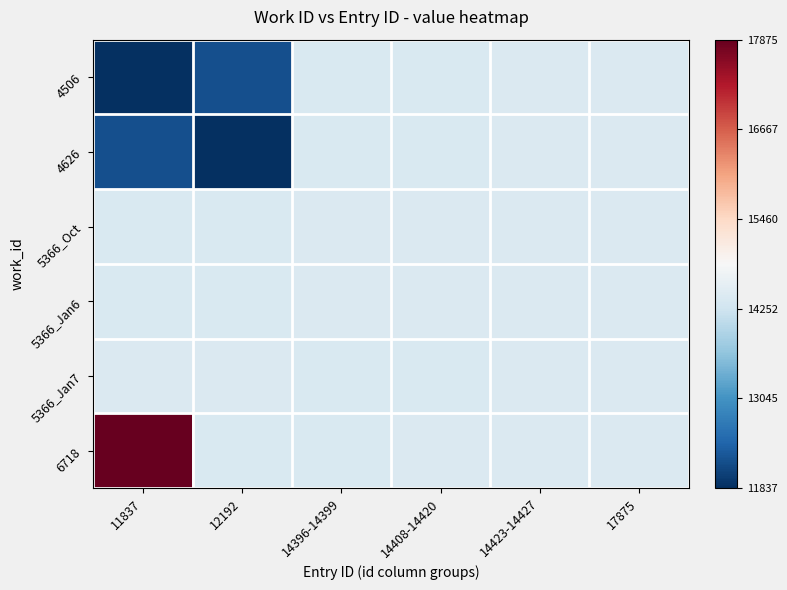

Reading right to left, what are all the values shown in this chart?

4506: 17875=0.4	14423-14427=0.4	14408-14420=0.4	14396-14399=0.4	12192=0.1	11837=0.0
4626: 17875=0.4	14423-14427=0.4	14408-14420=0.4	14396-14399=0.4	12192=0.0	11837=0.1
5366_Oct: 17875=0.4	14423-14427=0.4	14408-14420=0.4	14396-14399=0.4	12192=0.4	11837=0.4
5366_Jan6: 17875=0.4	14423-14427=0.4	14408-14420=0.4	14396-14399=0.4	12192=0.4	11837=0.4
5366_Jan7: 17875=0.4	14423-14427=0.4	14408-14420=0.4	14396-14399=0.4	12192=0.4	11837=0.4
6718: 17875=0.4	14423-14427=0.4	14408-14420=0.4	14396-14399=0.4	12192=0.4	11837=1.0